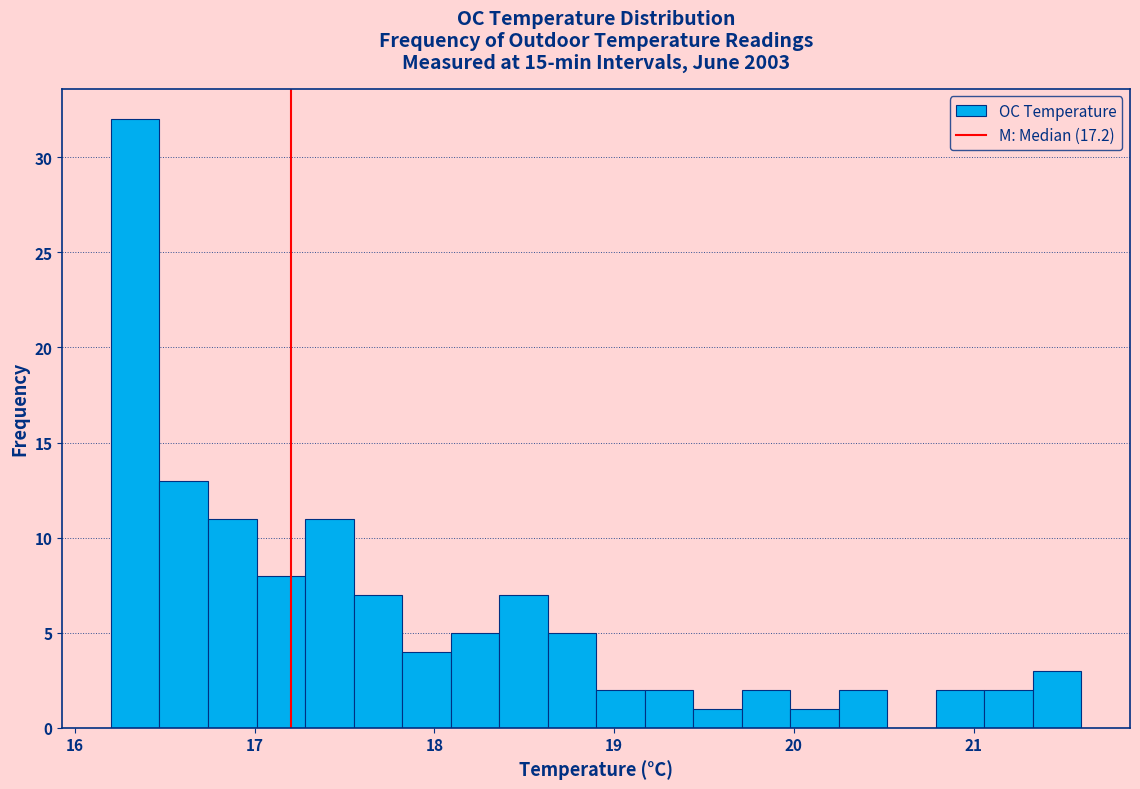

Around what value on the x-axis is the tallest bar? Give the approximate position of its centre, as read against the axis.

16.3